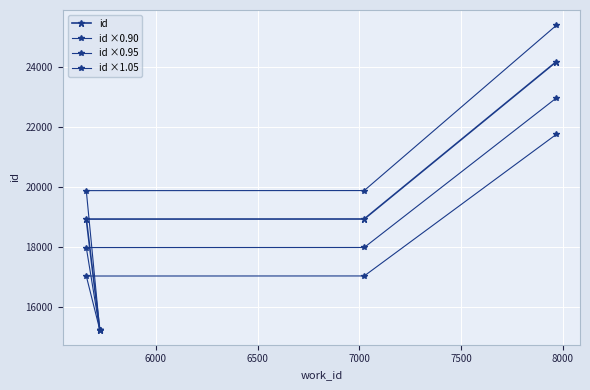

Which series has the largest range (max minus min)?

id ×1.05